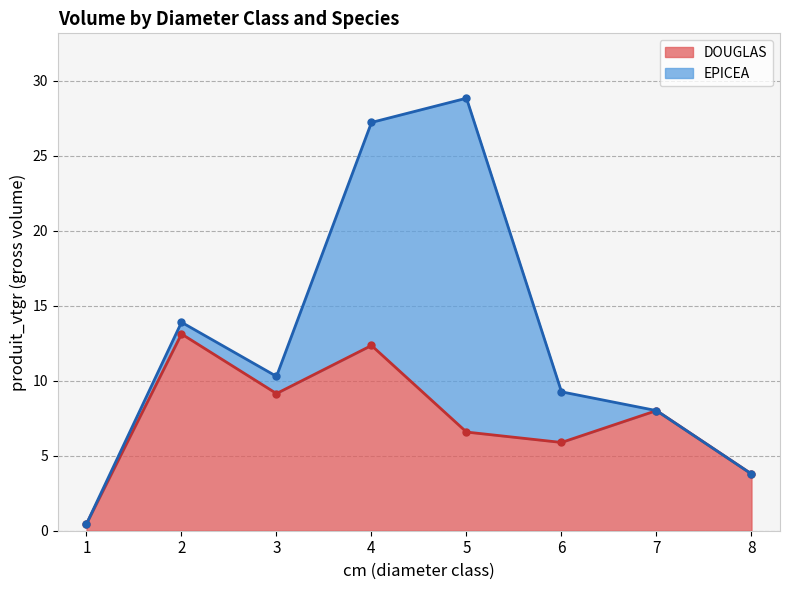

Where is the first local maximum?

2